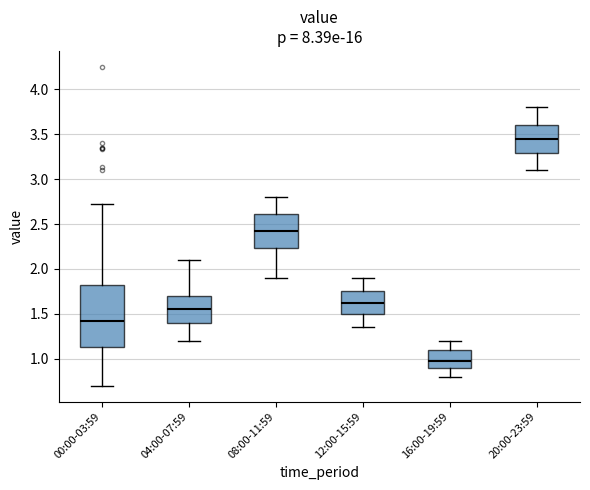

Where is the lower edge of the box for 08:00-11:59 on the y-axis? The values are not printed on the chart, so give them approximately, as read against the axis.

2.25